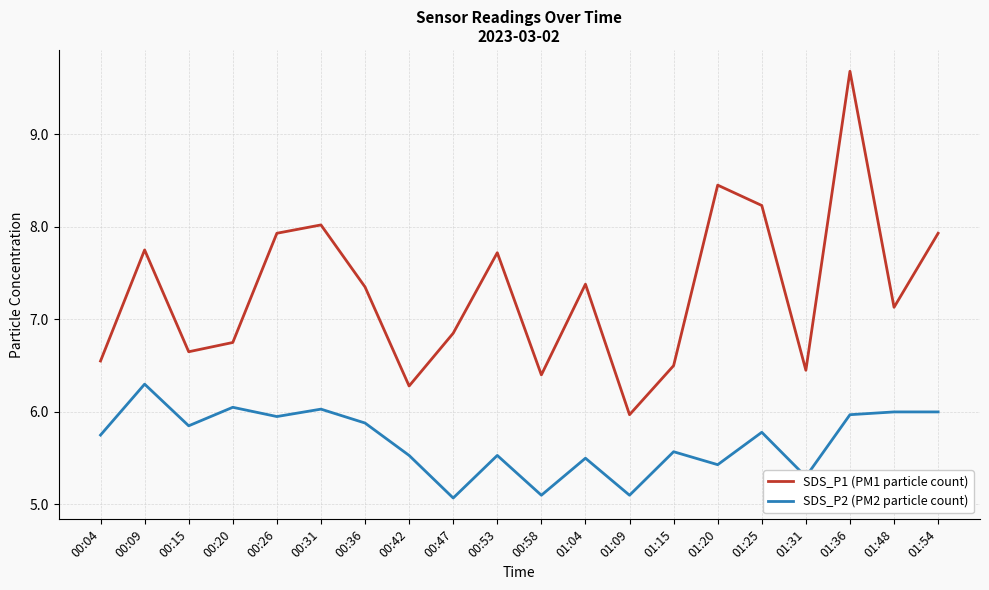

What position from the left is 00:09?

2